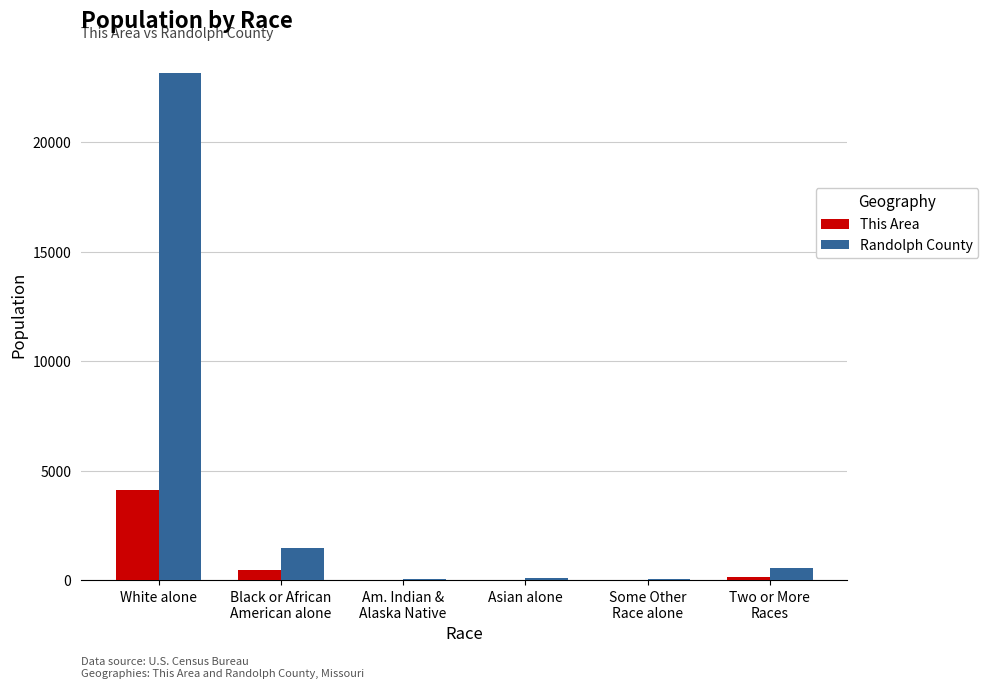

What is the maximum value for This Area?

4107